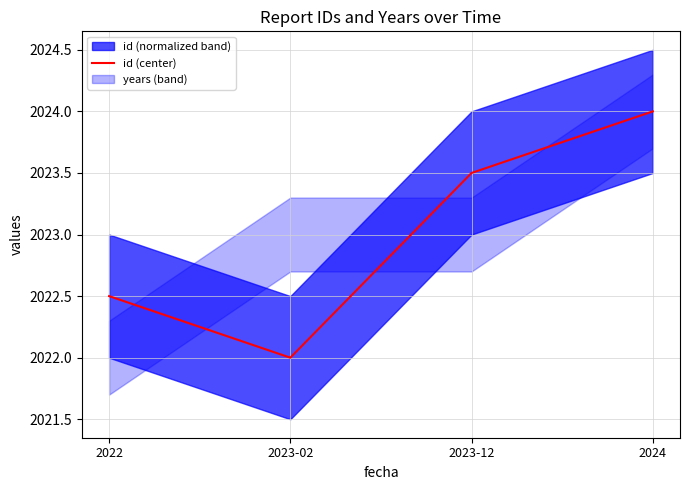

Reading left to right, list all the values displayed in this chart.

2022=2022.5	2023-02=2022.0	2023-12=2023.5	2024=2024.0